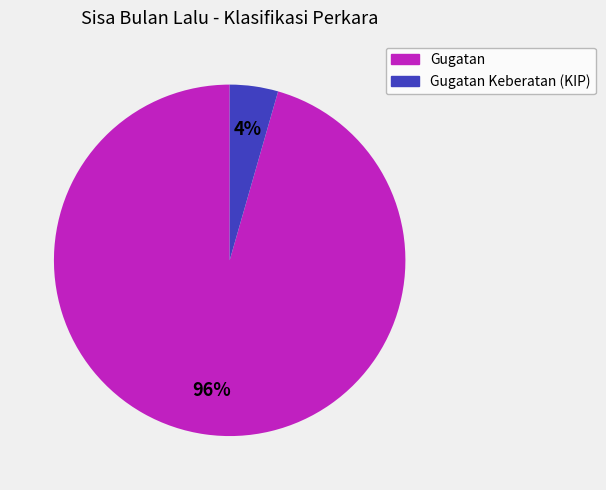

True or false: Gugatan Keberatan (KIP) accounts for 4% of the total.

True